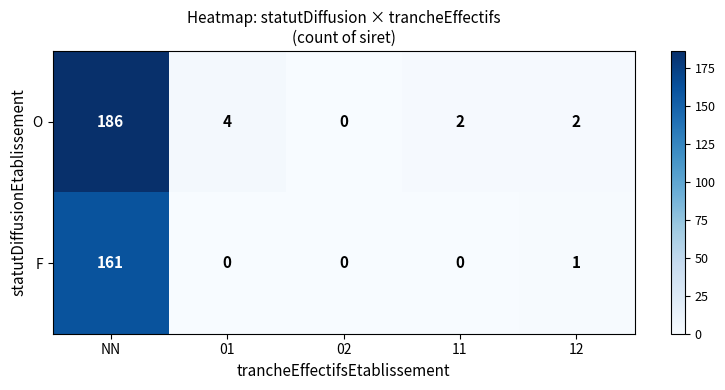

True or false: F has a value of 0 at 11.

True